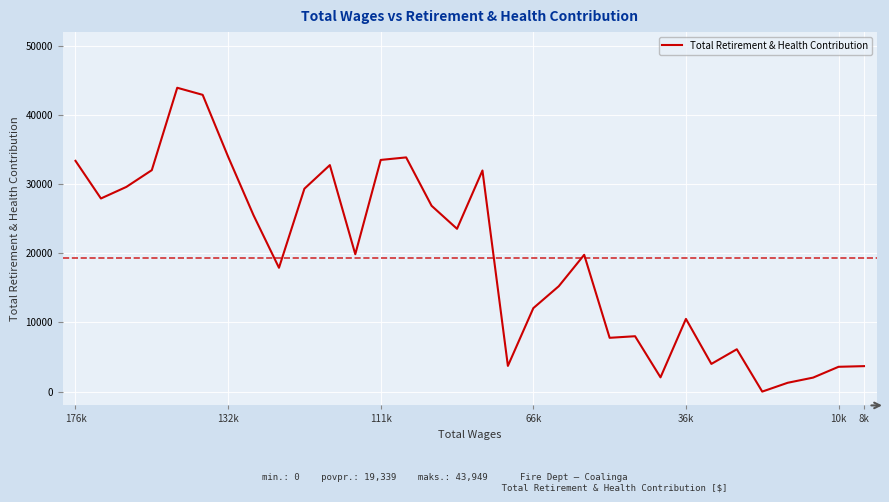

What is the greatest value displayed?

43949